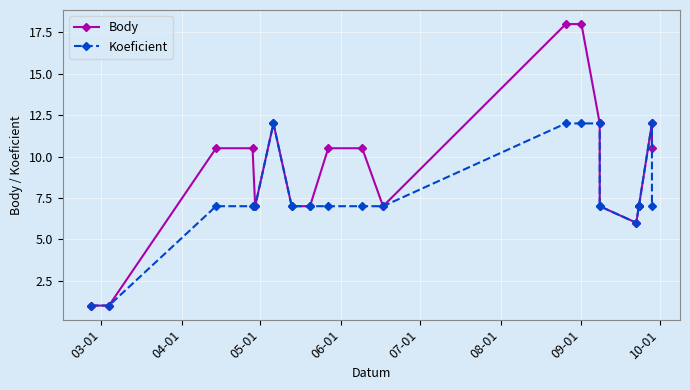

What is the total value across all series at 07-01?

14.0